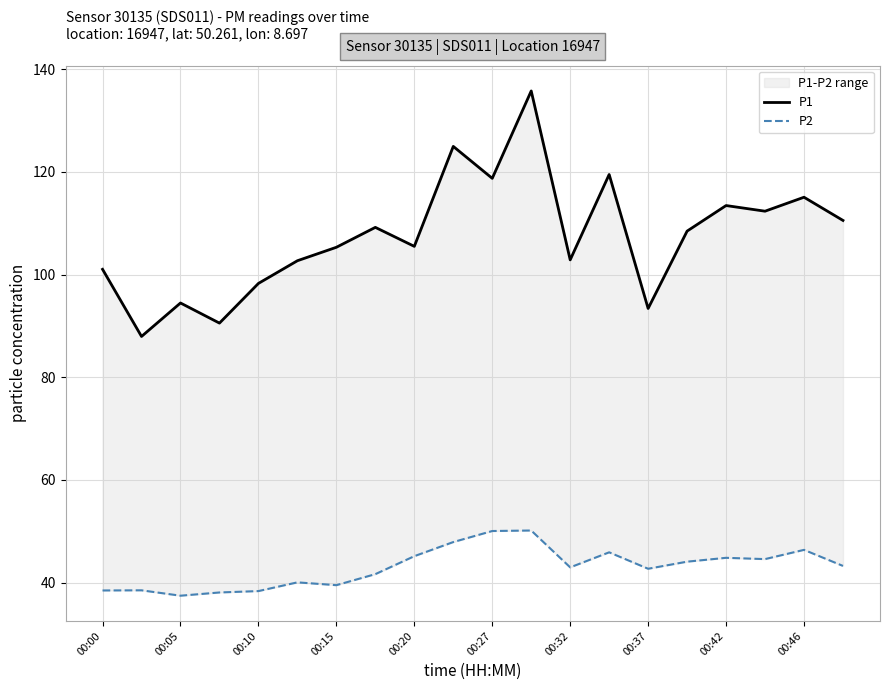

List the series in order of their peak value, highest first.

P1, P2